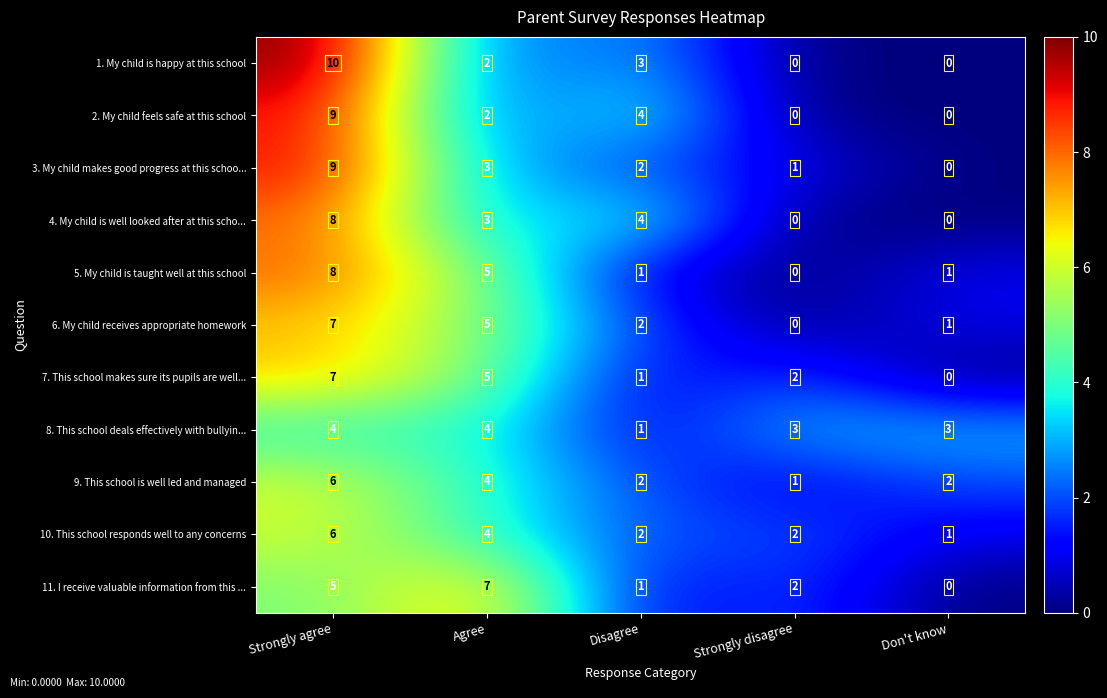

What is the difference between the second highest and second lowest values in the 1. My child is happy at this school series?

3